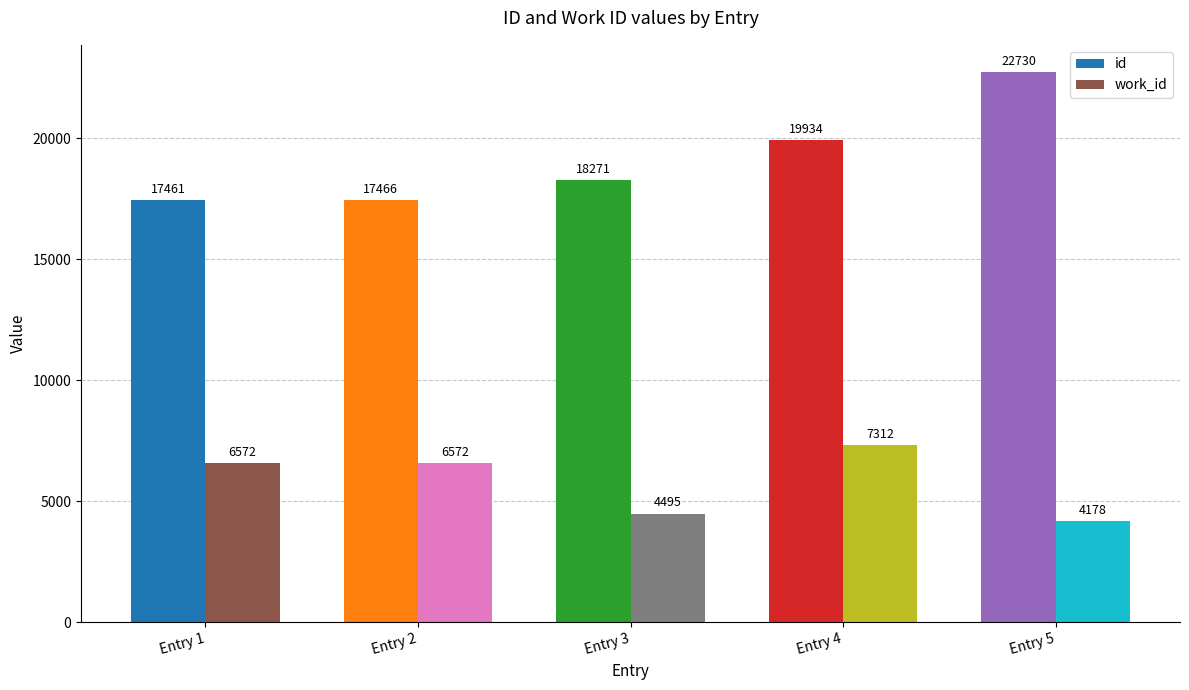

Rank the categories by id value from highest to lowest.

Entry 5, Entry 4, Entry 3, Entry 2, Entry 1